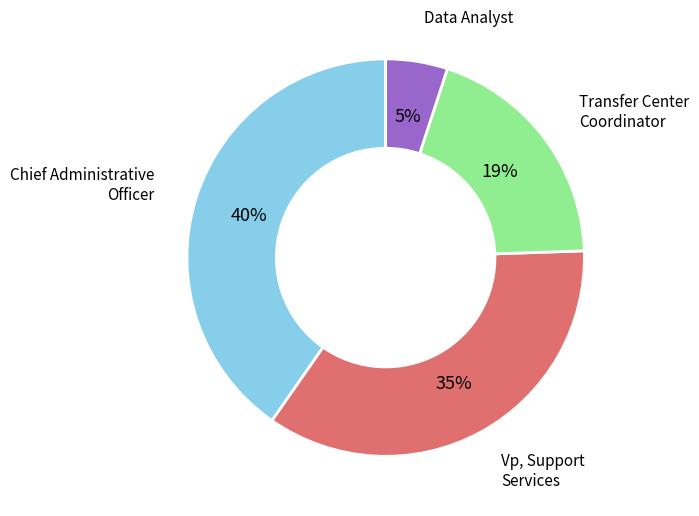

To the nearest percent, what is the difference between the largest and smallest slice percentages?

35%